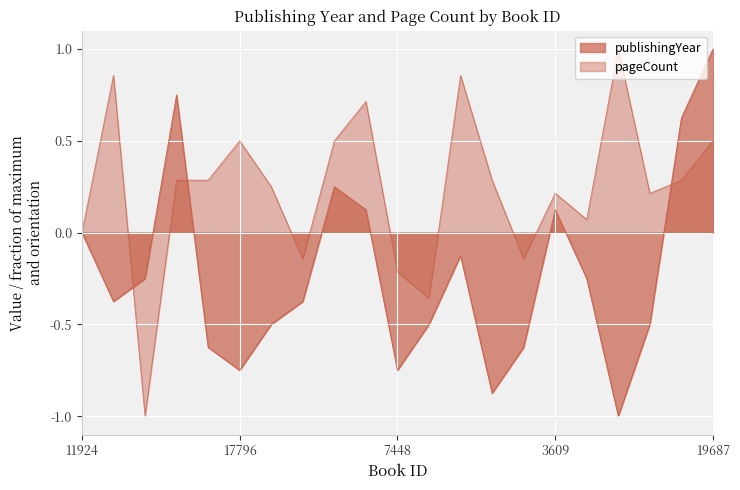

At which label does publishingYear first exceed 0?

17751